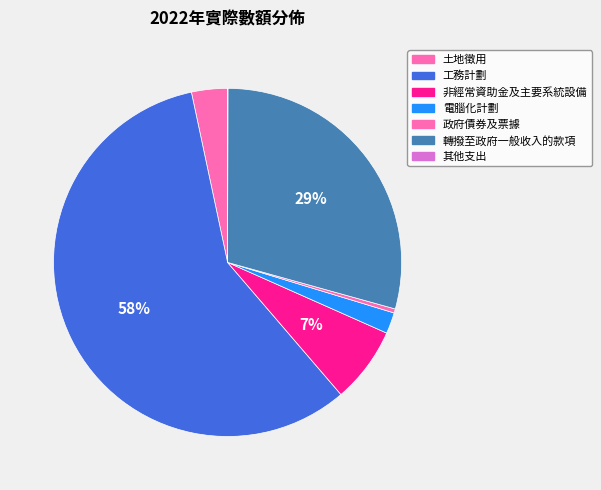

Rank the categories by value from highest to lowest.

工務計劃, 轉撥至政府一般收入的款項, 非經常資助金及主要系統設備, 土地徵用, 電腦化計劃, 政府債券及票據, 其他支出